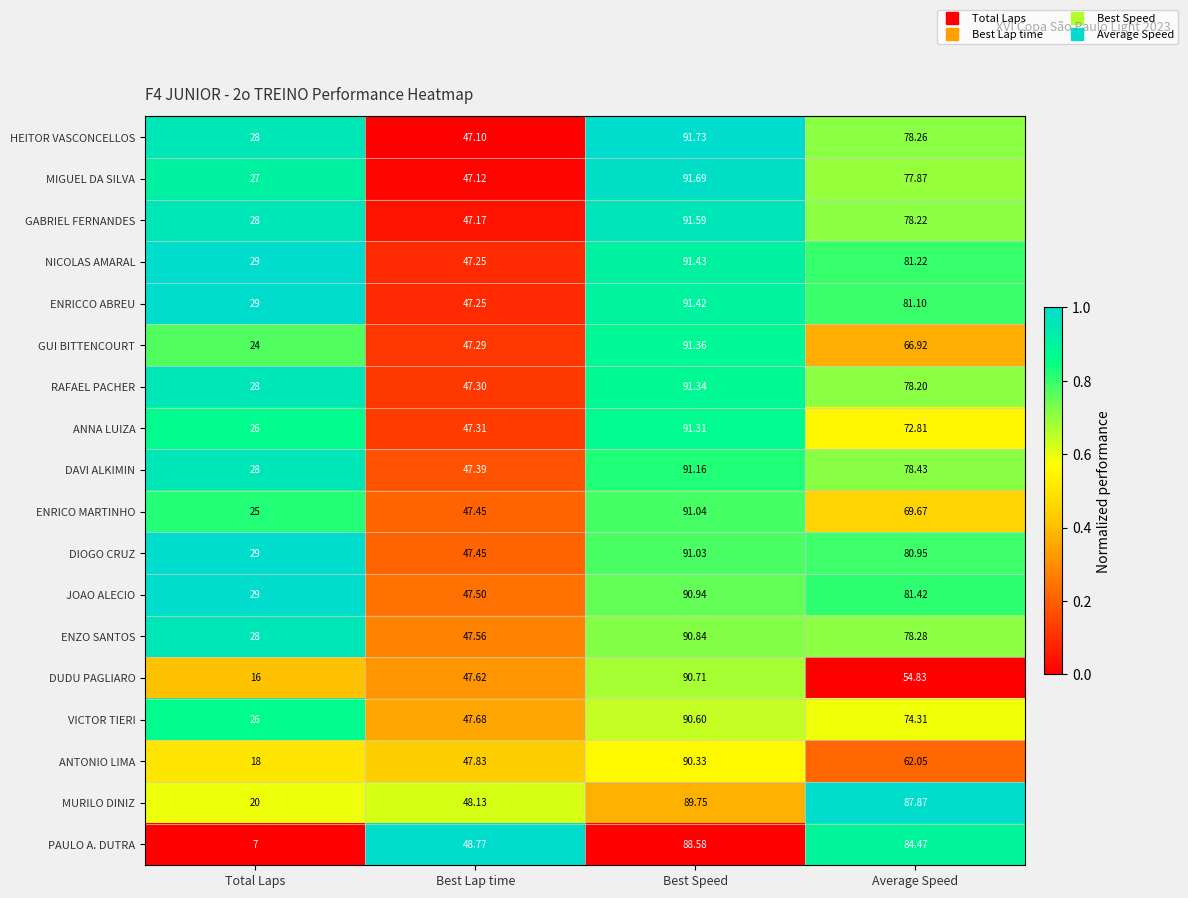

At Average Speed, list the series in order from largest to smallest.

MURILO DINIZ, PAULO A. DUTRA, JOAO ALECIO, NICOLAS AMARAL, ENRICCO ABREU, DIOGO CRUZ, DAVI ALKIMIN, ENZO SANTOS, HEITOR VASCONCELLOS, GABRIEL FERNANDES, RAFAEL PACHER, MIGUEL DA SILVA, VICTOR TIERI, ANNA LUIZA, ENRICO MARTINHO, GUI BITTENCOURT, ANTONIO LIMA, DUDU PAGLIARO